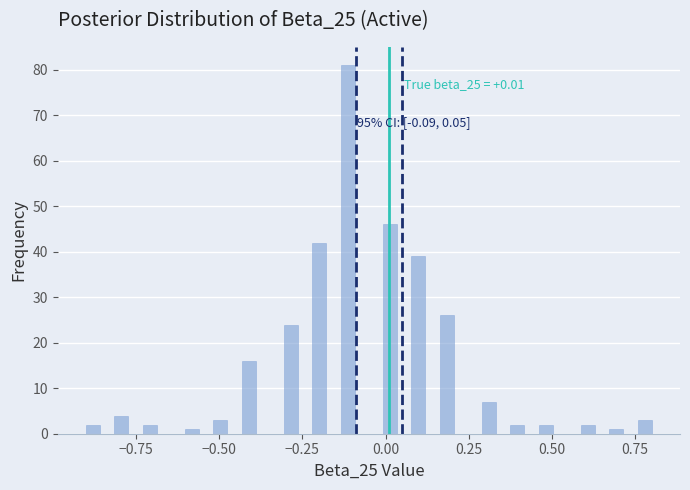

Read against the x-axis, roughly where is the centre of the tallest bar?

-0.10